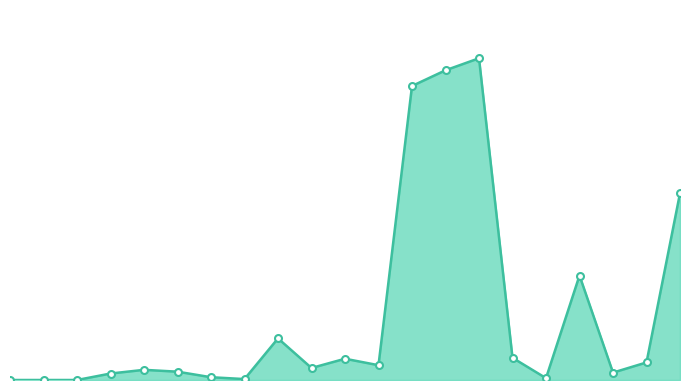

Does the chart display data point markers on the line(s)?

Yes